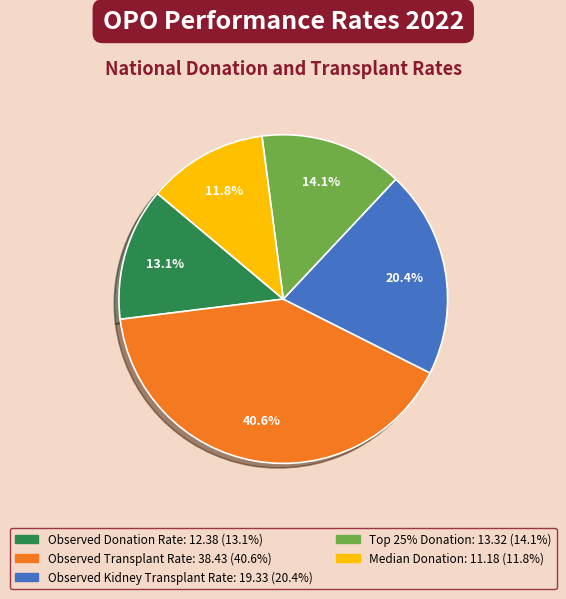

Rank the categories by value from lowest to highest.

Median Donation, Observed Donation Rate, Top 25% Donation, Observed Kidney Transplant Rate, Observed Transplant Rate